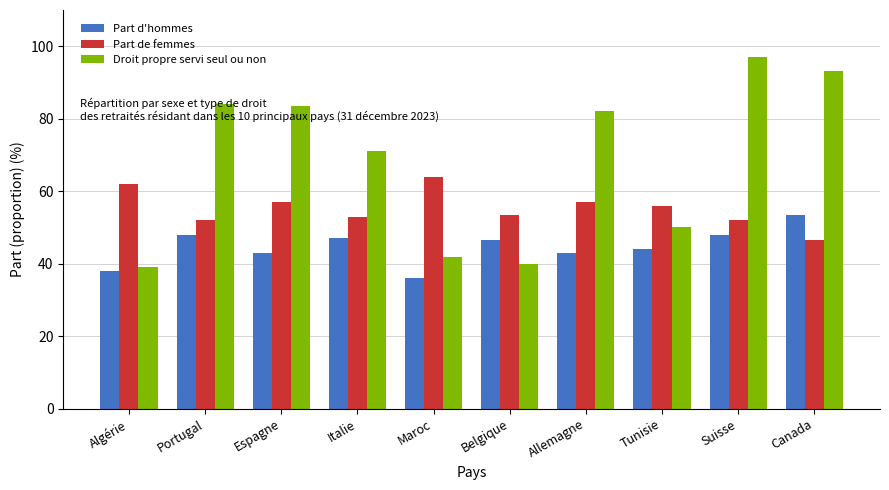

The value of Part de femmes at Tunisie is 56.0. True or false?

True